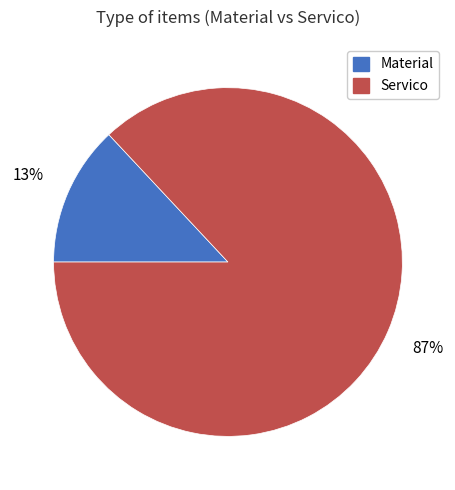

Does any single category account for the majority?

Yes